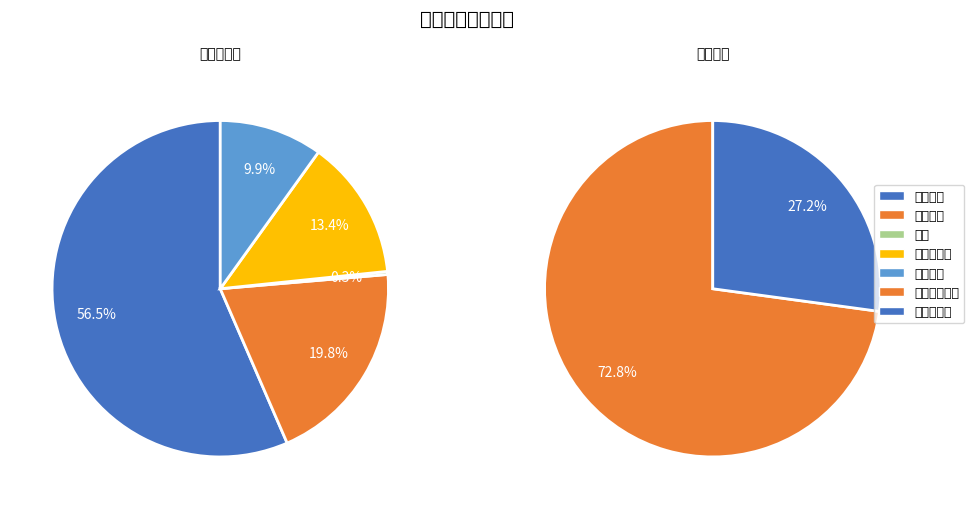

How many slices are in this pie chart?

7